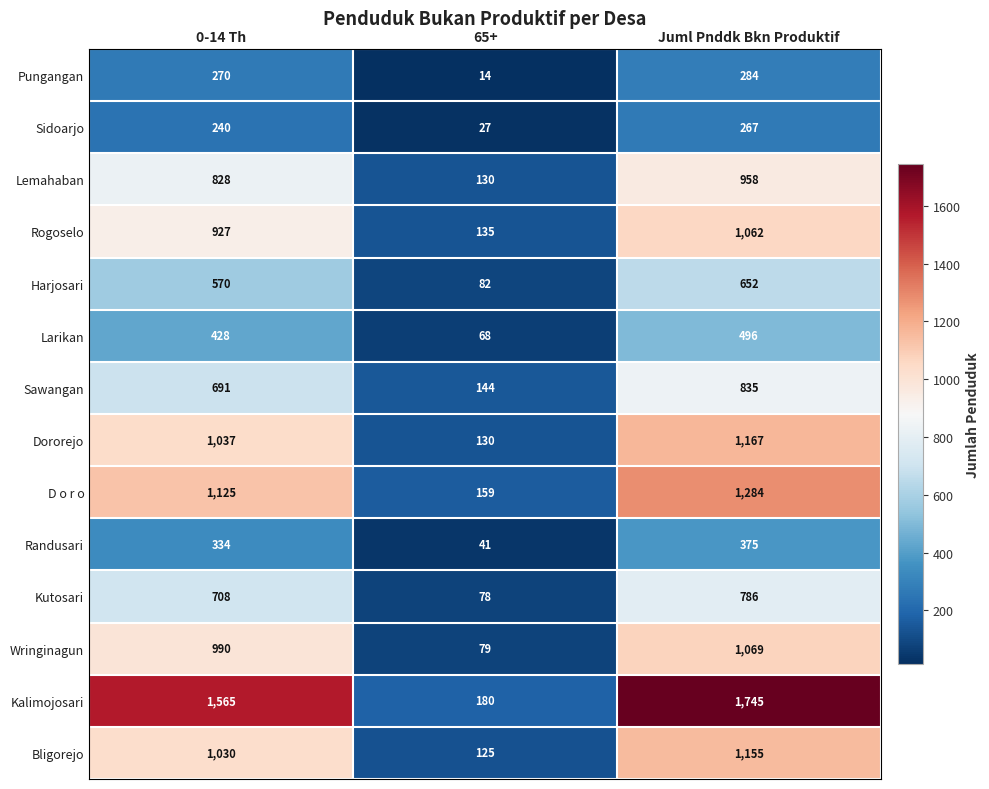

At how many categories does at least one series exceed 727?

2